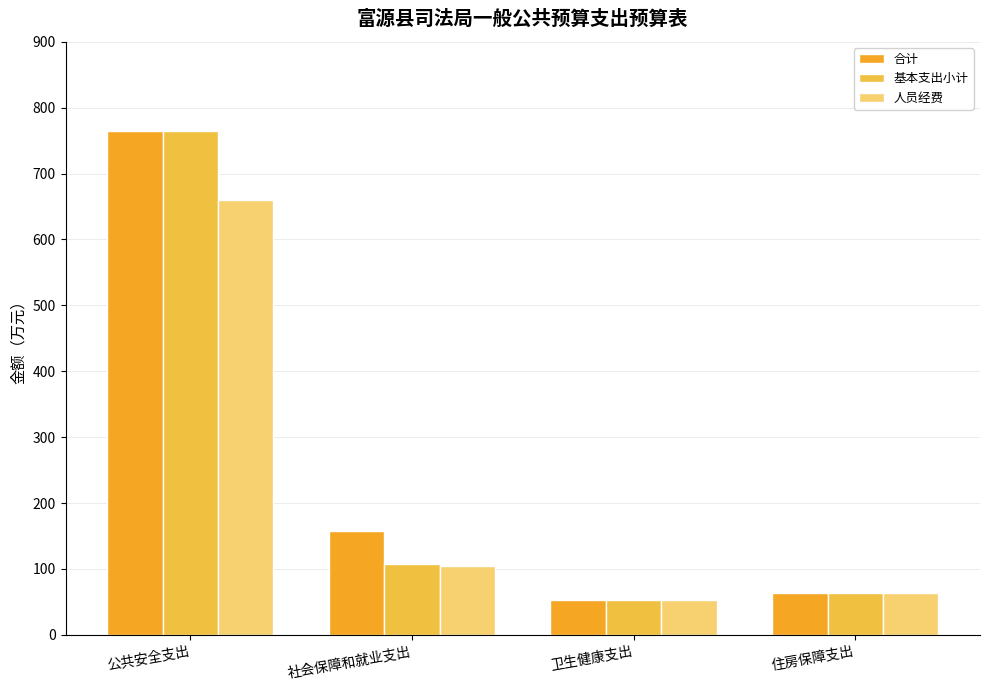

Is it true that 人员经费 equals 104.0 at 社会保障和就业支出?

True